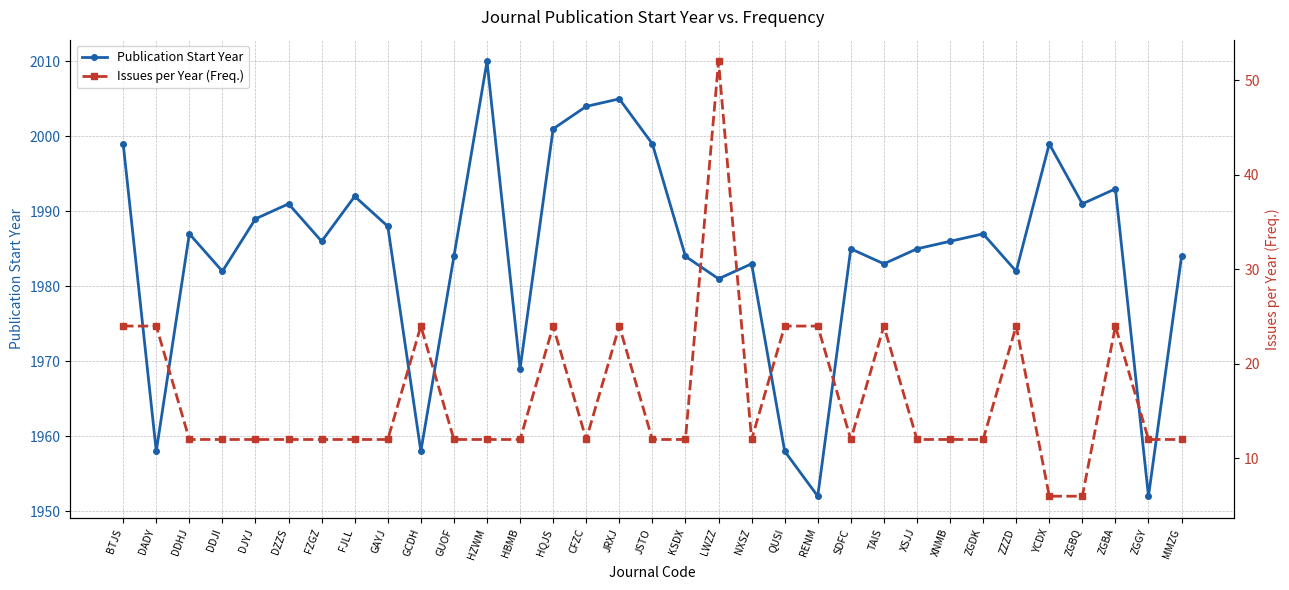

Is it true that Issues per Year (Freq.) equals 8 at ZGDK?

False